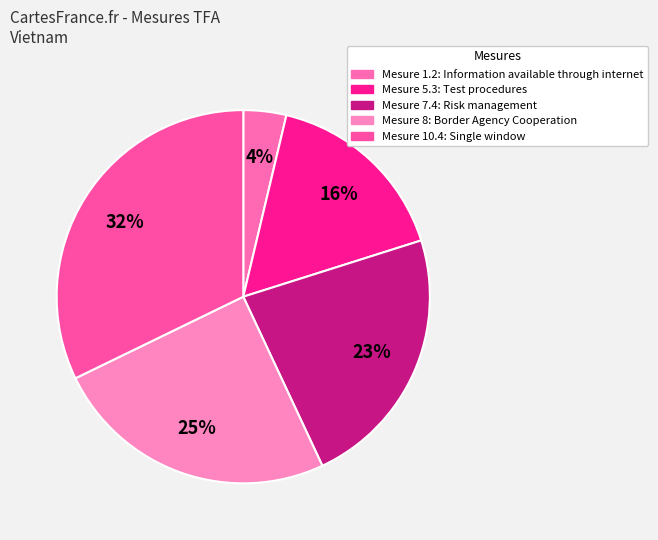

Count the number of slices in the pie.

5